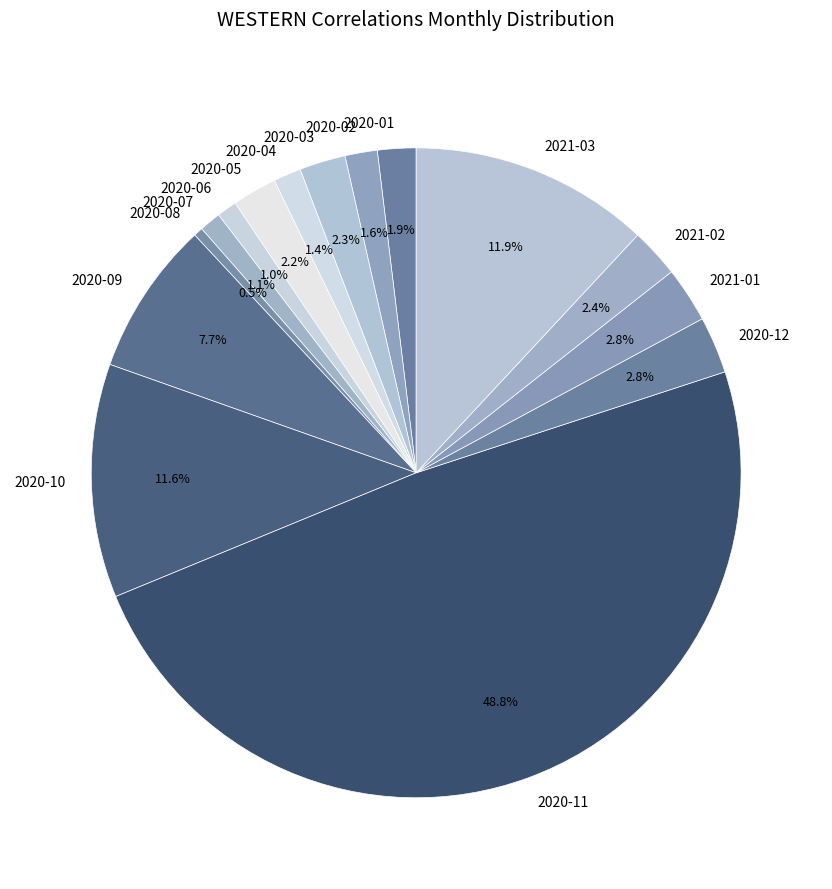

What percentage is NOT represented by 2020-11?

51.2%